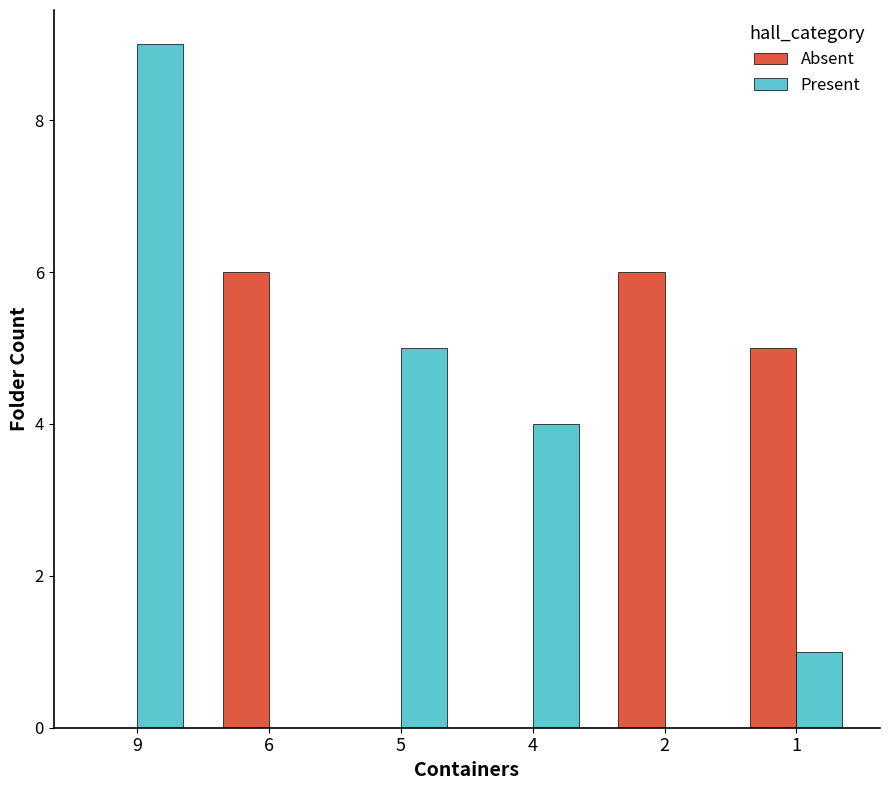

At which category is the sum across all series the highest?

9